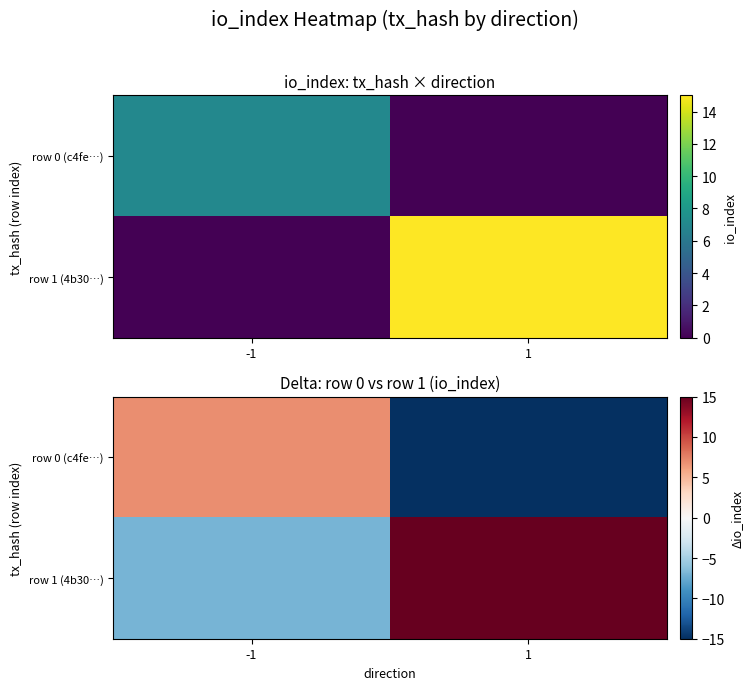

What is the spread (max minus min) of values at 1?

30